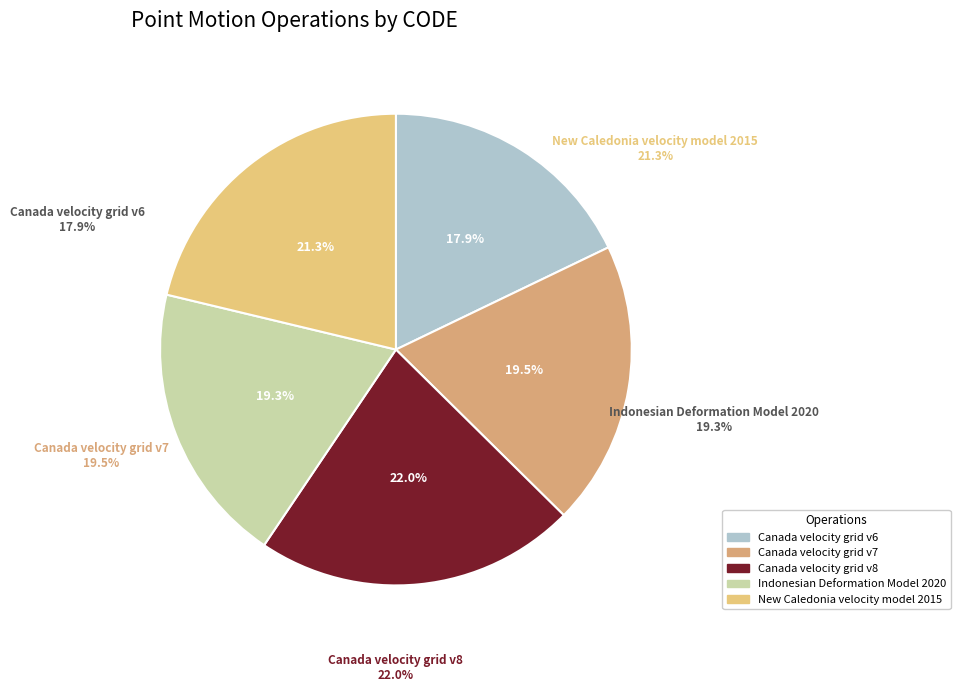

Is it true that Indonesian Deformation Model 2020 is 19% of the pie?

True